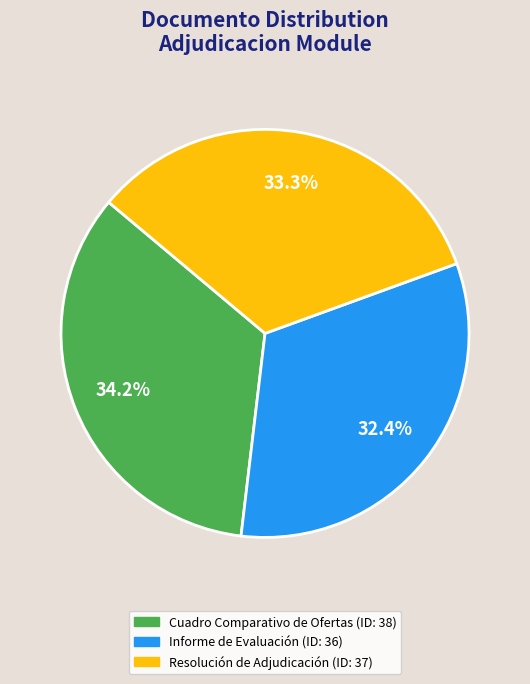

How many segments does this pie chart have?

3